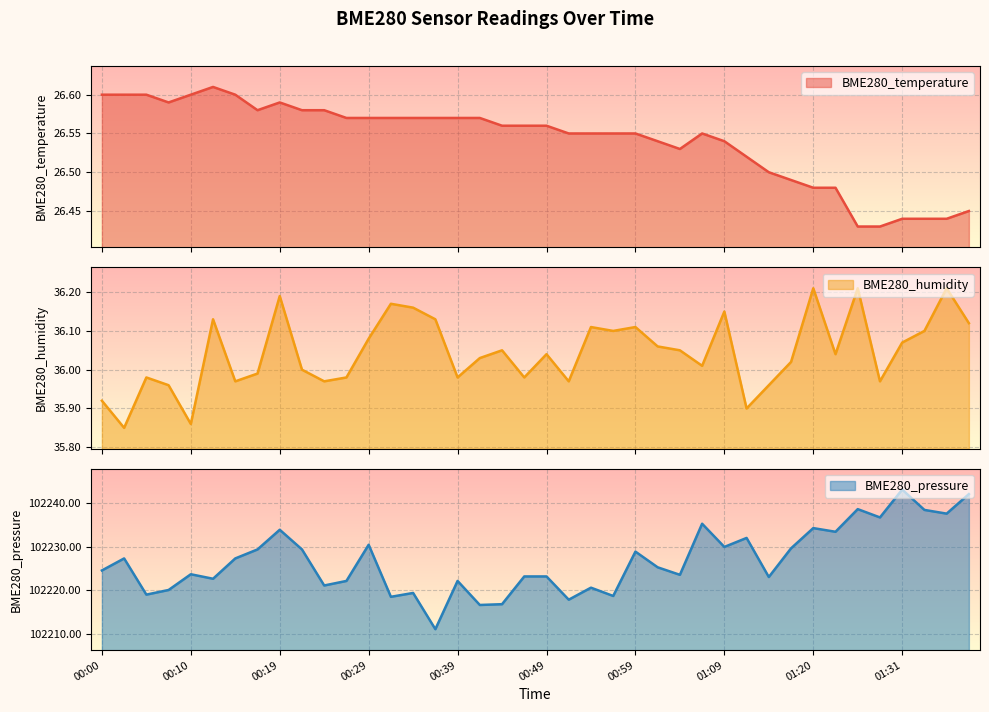

What is the label of the 3rd point from the left?

00:05